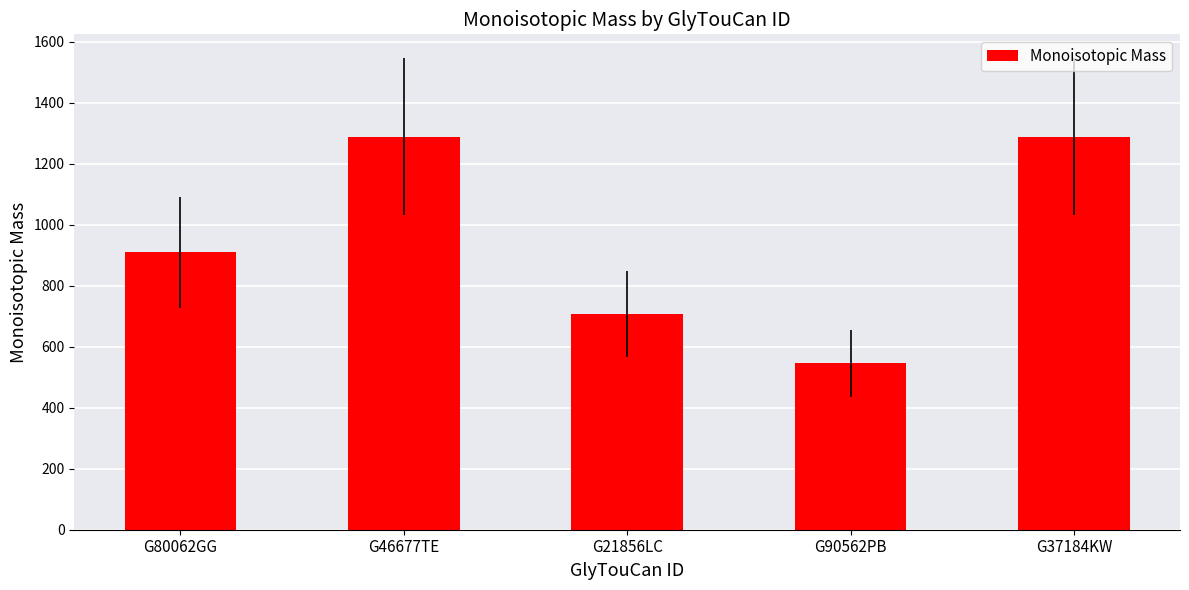

What is the change in value from G80062GG to G37184KW?

+379.1